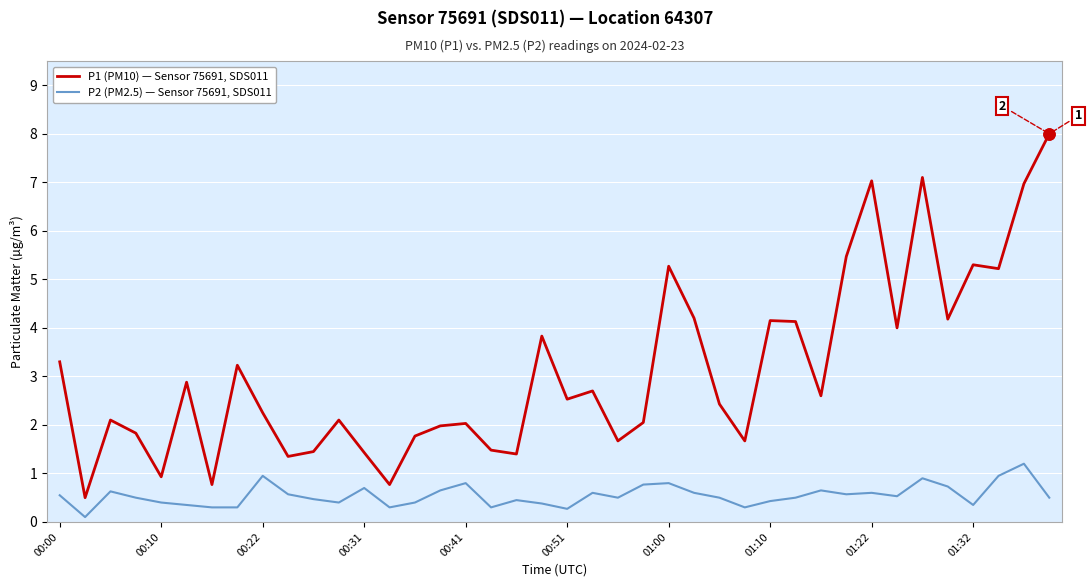

What is the difference between the second highest and second lowest values in the P2 (PM2.5) — Sensor 75691, SDS011 series?

0.7